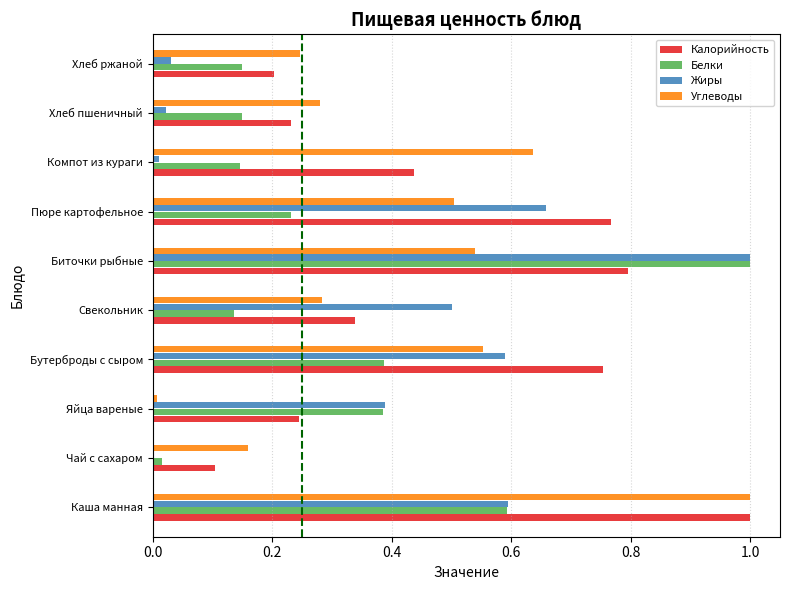

Count the number of categories in the chart.

10